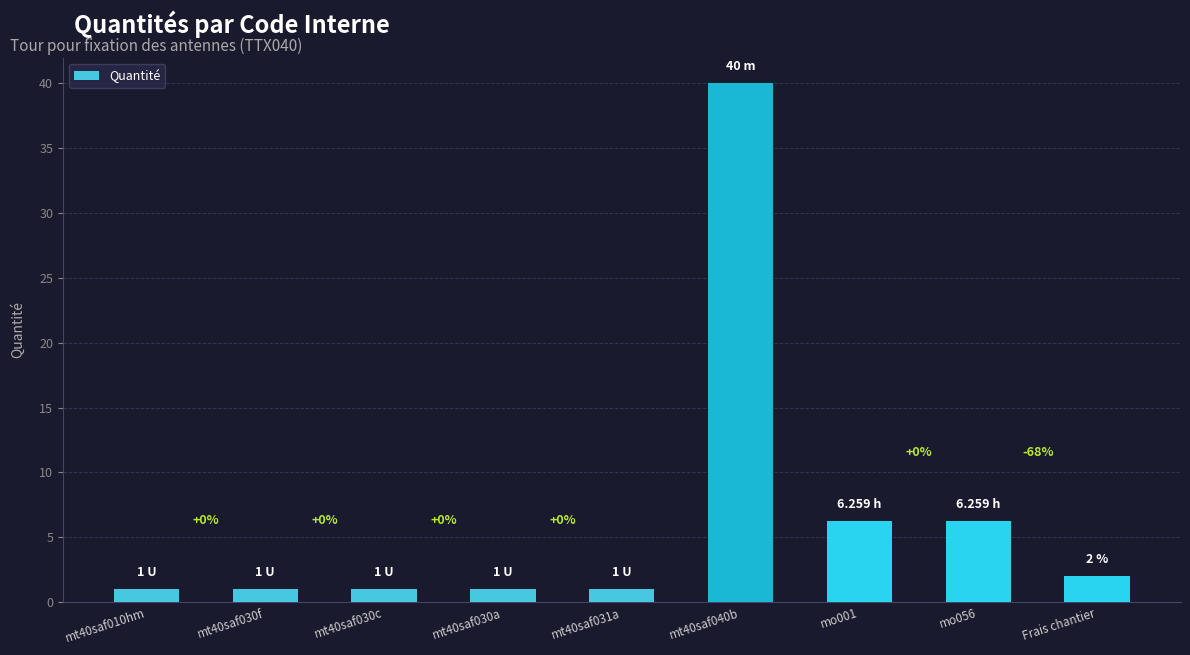

The value at mt40saf030f is 0.6. True or false?

False